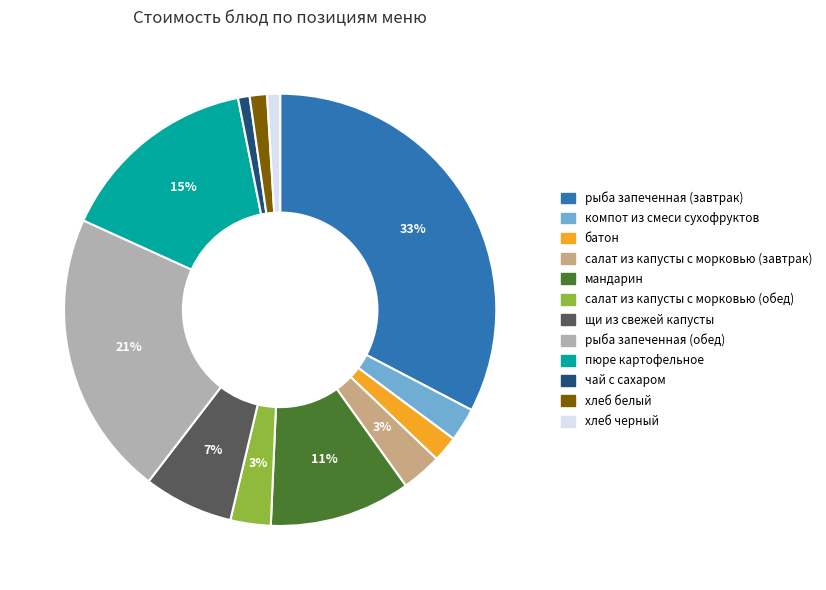

Do мандарин and щи из свежей капусты together represent more than half of the pie?

No